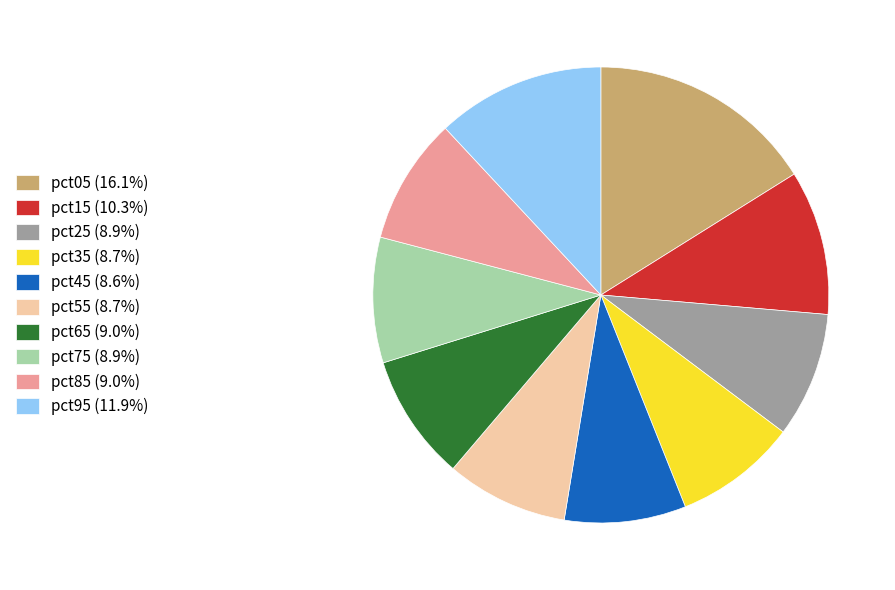

Does any single category account for the majority?

No